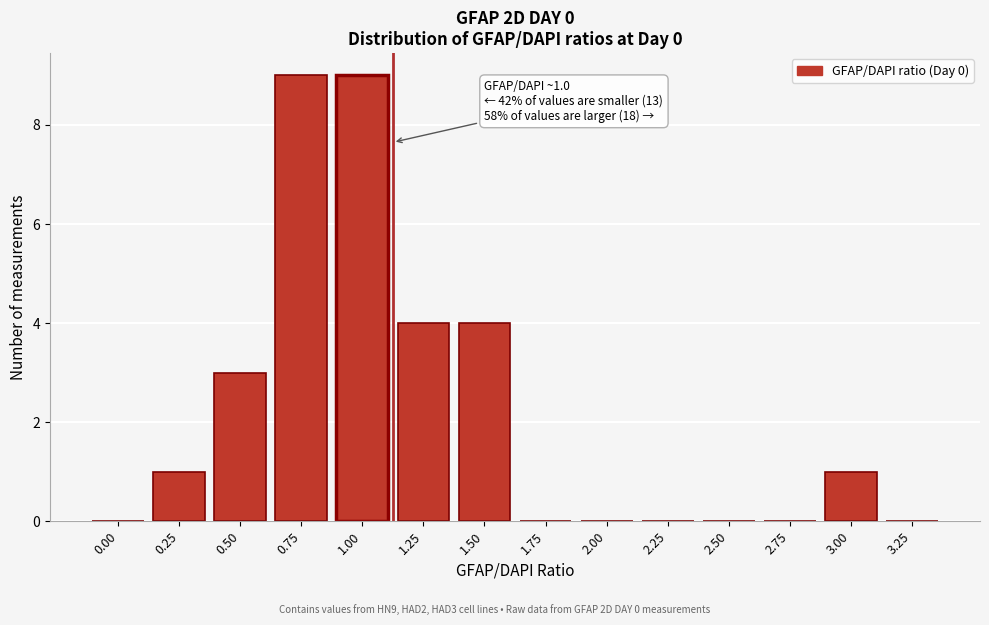

Reading right to left, extract all data points from this chart.

3.25=0	3.00=1	2.75=0	2.50=0	2.25=0	2.00=0	1.75=0	1.50=4	1.25=4	1.00=9	0.75=9	0.50=3	0.25=1	0.00=0